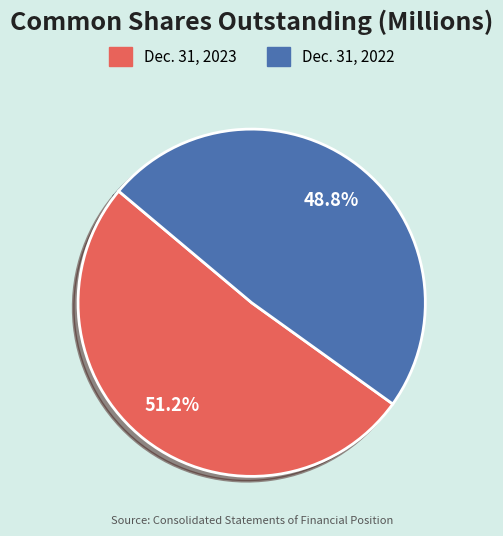

What is the ratio of the value at Dec. 31, 2022 to the value at Dec. 31, 2023?

1.0